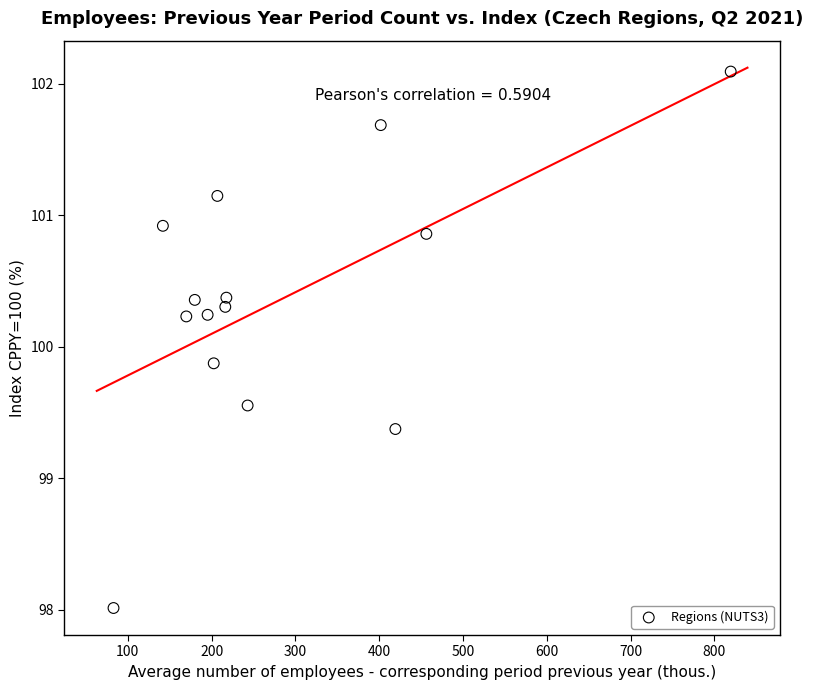

What Y value in the scatter plot is closest to 100?

99.9